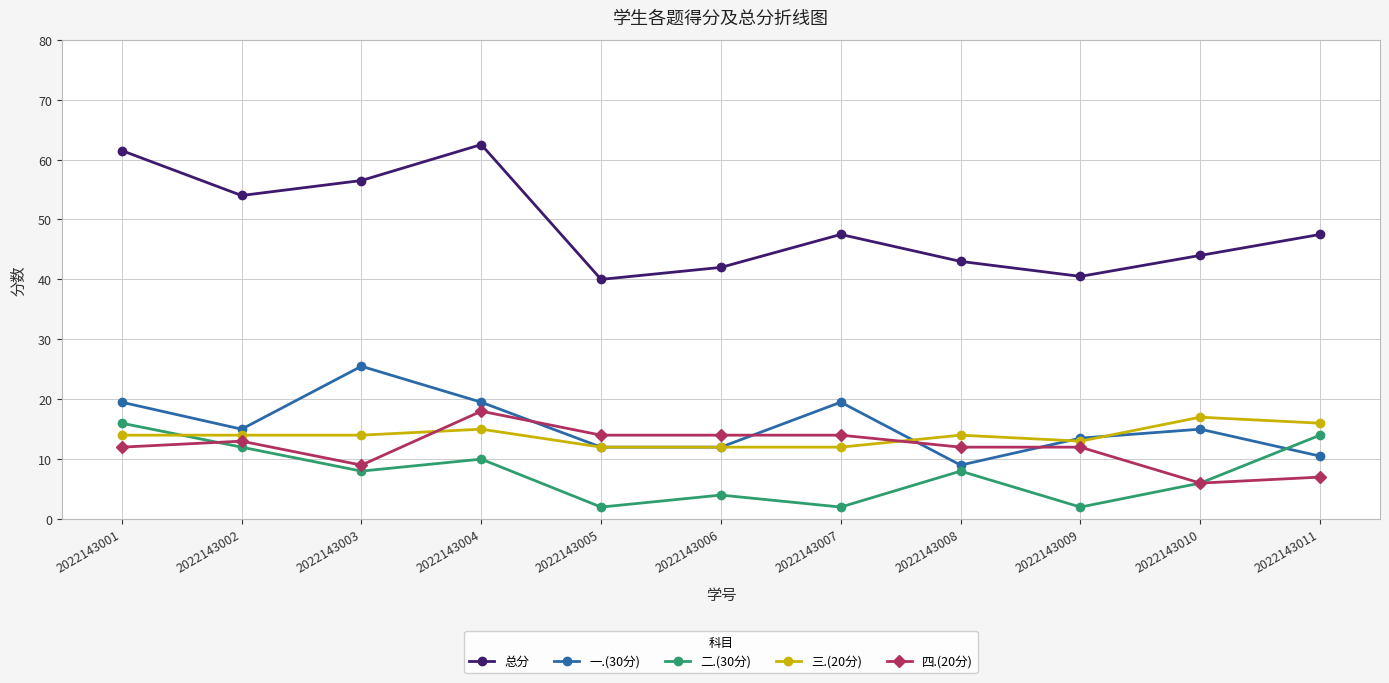

Which series has the widest spread of values?

总分